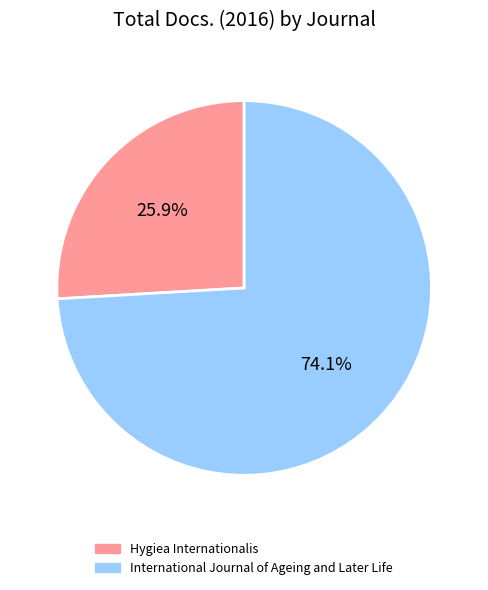

Which category has the biggest portion of the pie?

International Journal of Ageing and Later Life